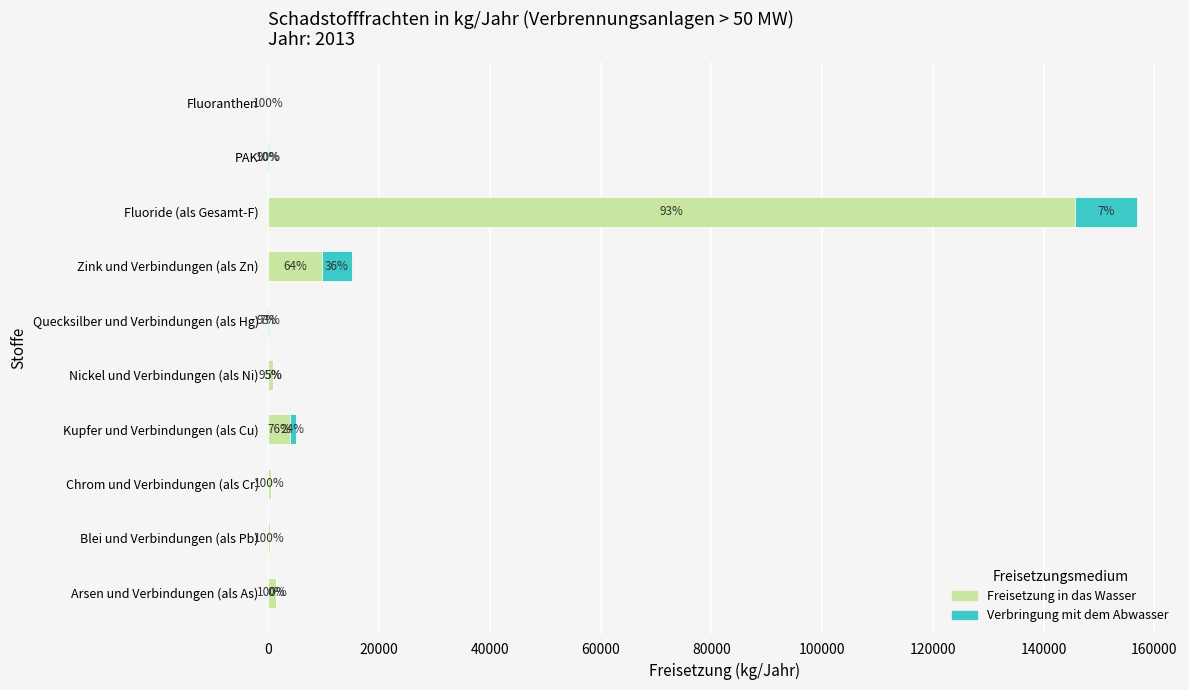

Which series has the largest range (max minus min)?

Freisetzung in das Wasser